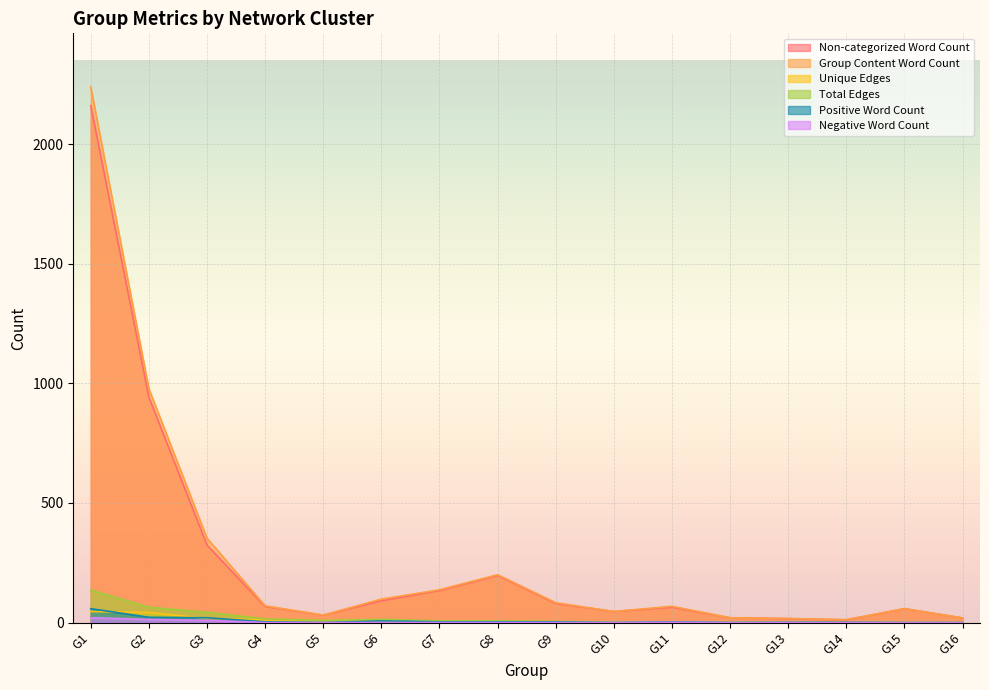

In Non-categorized Word Count, how many points are higher than both neighbors (excluding endpoints)?

3